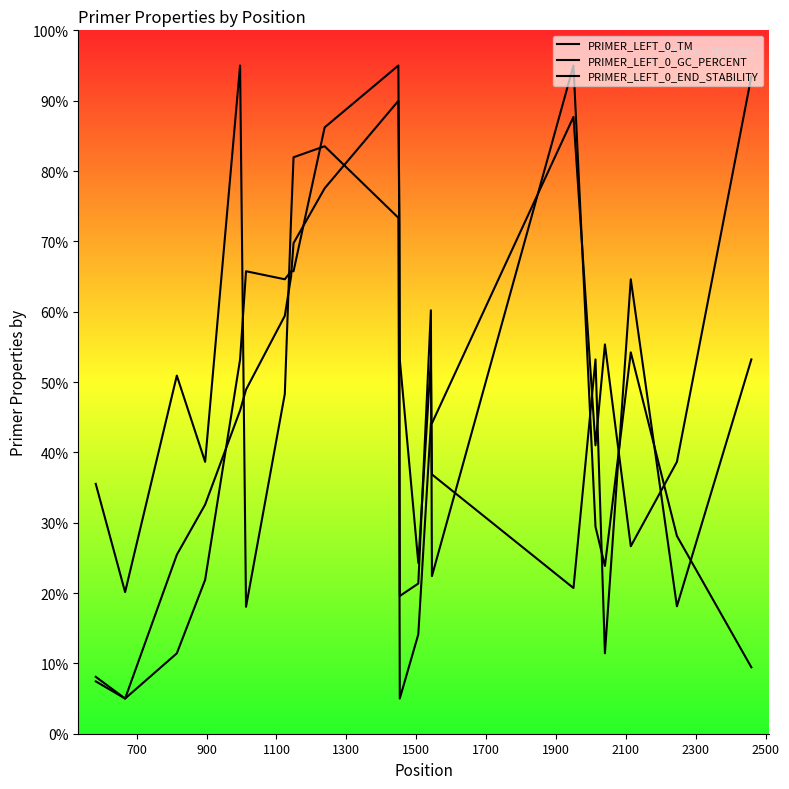

True or false: PRIMER_LEFT_0_GC_PERCENT and PRIMER_LEFT_0_TM cross at least once.

True